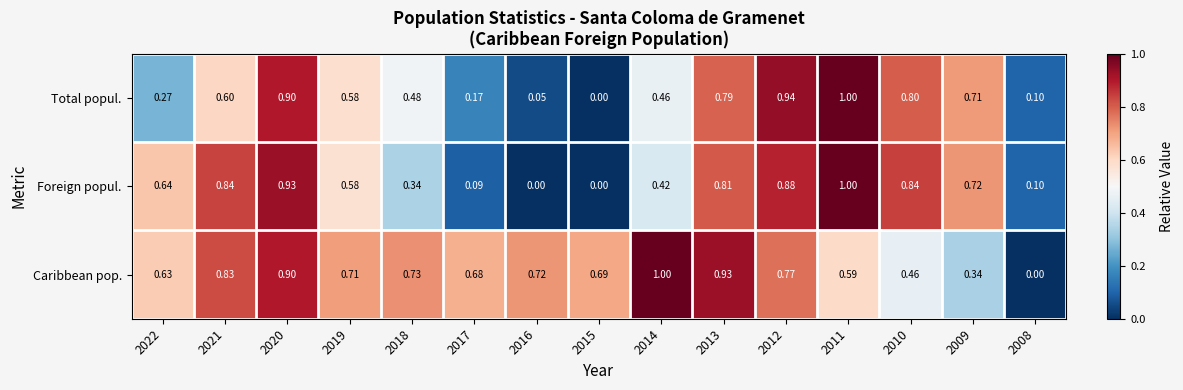

Which series has the largest total across all categories?

Caribbean pop.